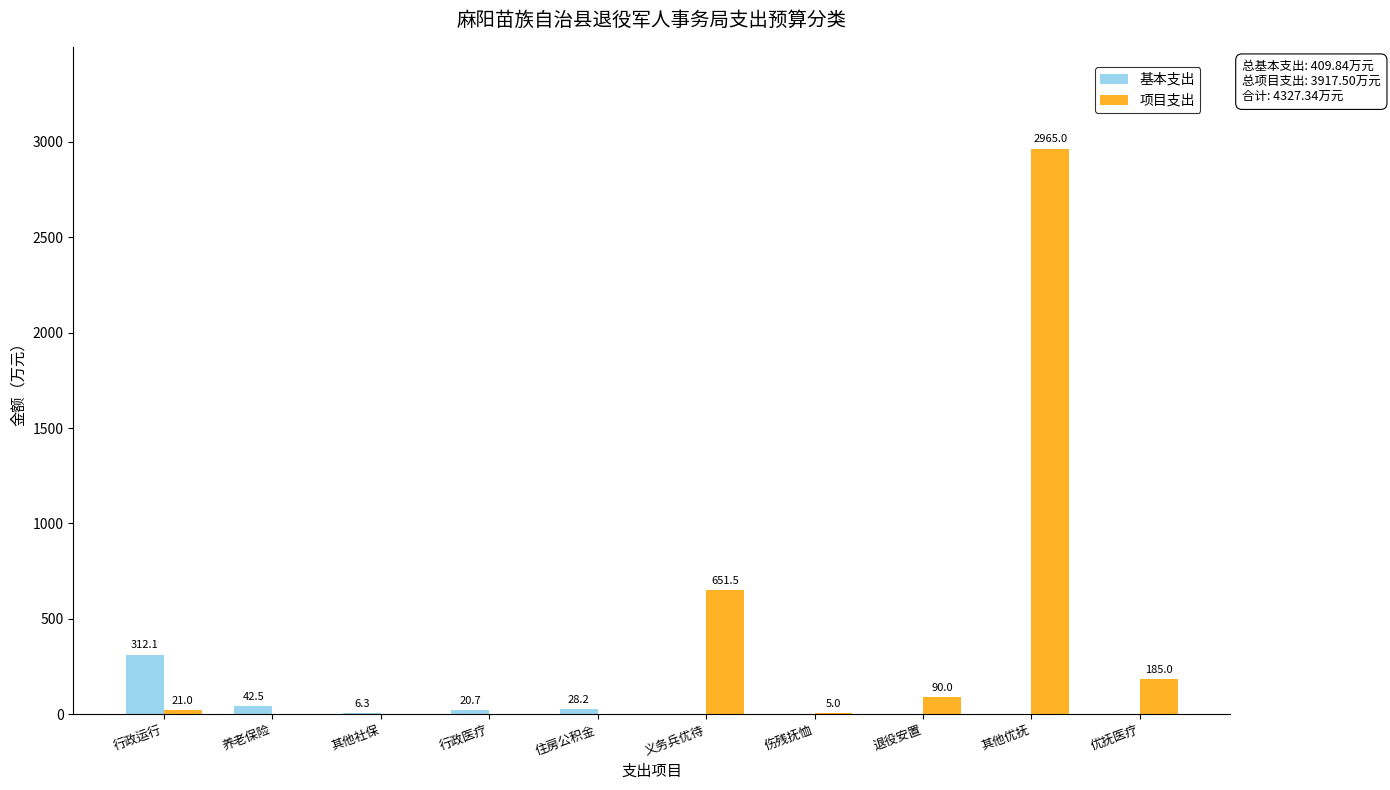

Count the number of categories in the chart.

10